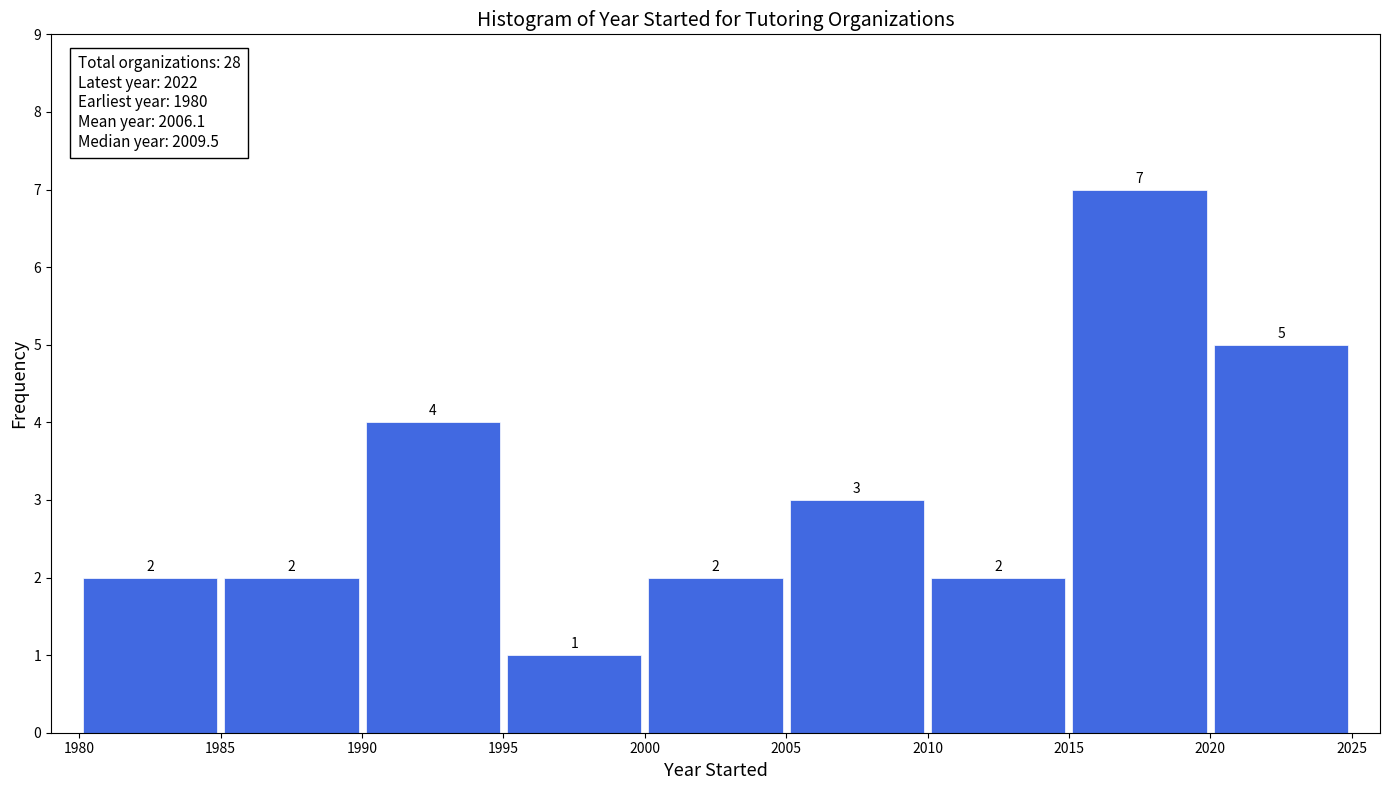

Reading left to right, list every bar in this chart as the range it spans on the x-axis followed by its height.

1980 to 1985: 2
1985 to 1990: 2
1990 to 1995: 4
1995 to 2000: 1
2000 to 2005: 2
2005 to 2010: 3
2010 to 2015: 2
2015 to 2020: 7
2020 to 2025: 5